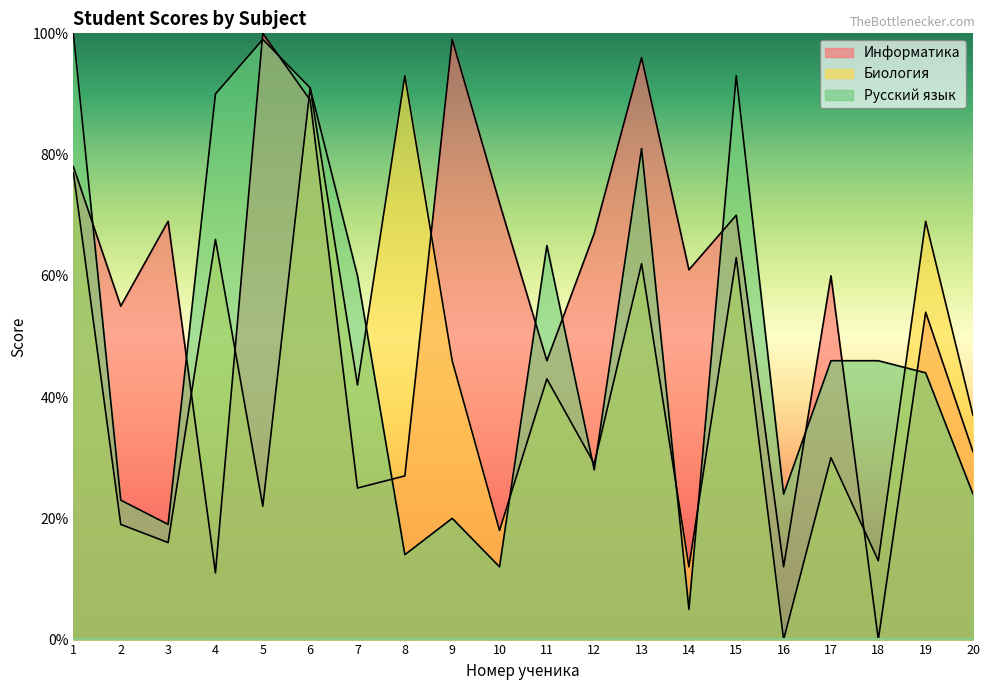

Which label corresponds to the largest value in the chart?

5